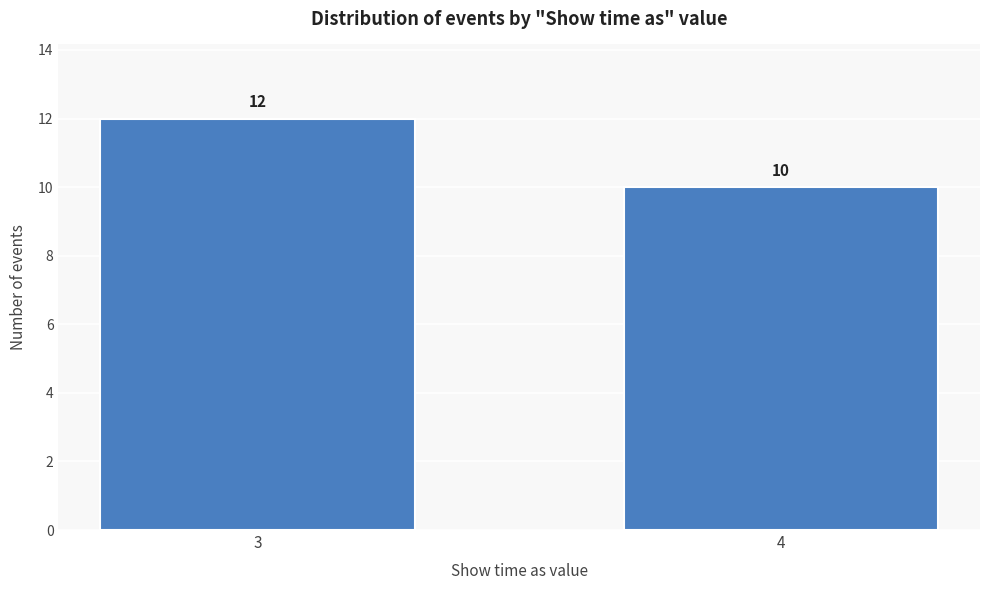

Reading left to right, list all the values displayed in this chart.

3=12	4=10